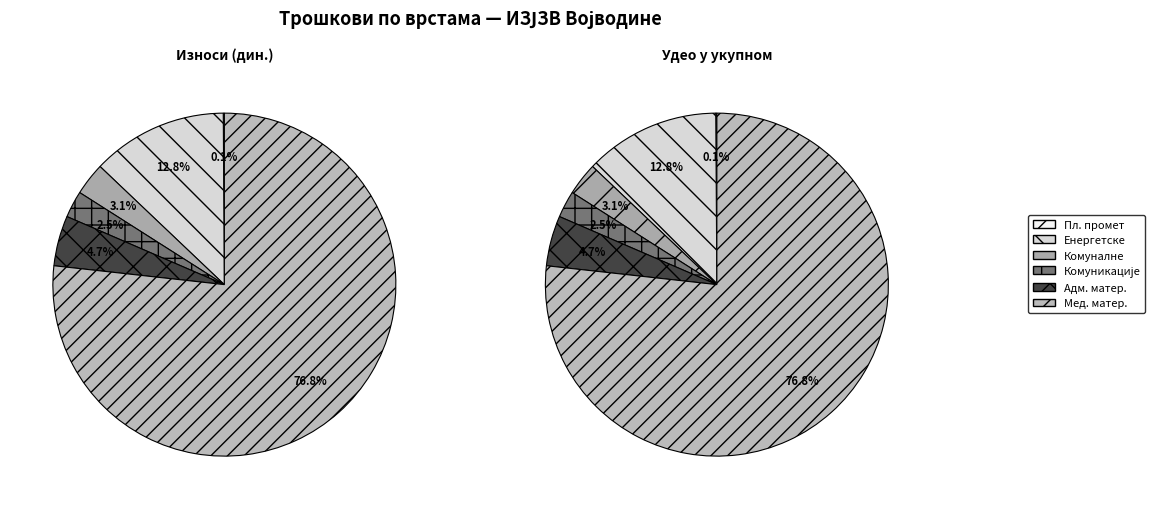

Which category has the smallest portion of the pie?

ТРОШКОВИ ПЛАТНОГ ПРОМЕТА